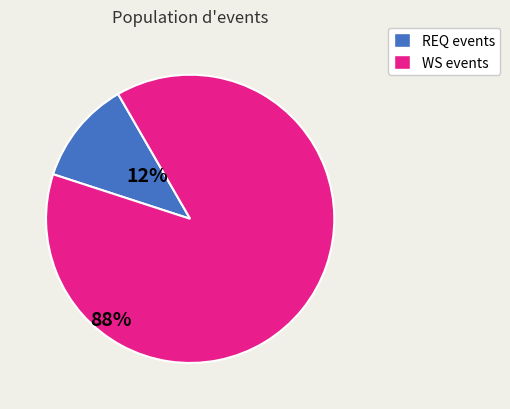

Is there any slice that represents more than half of the pie?

Yes